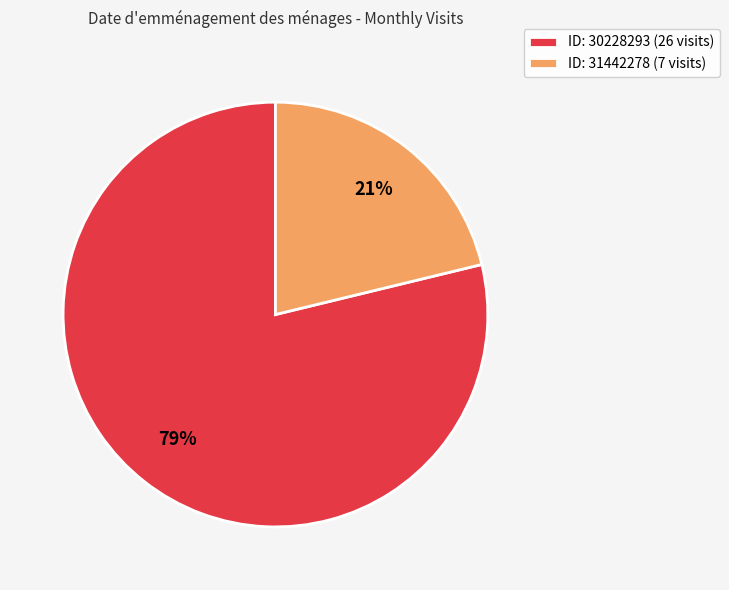

Rank the categories by value from highest to lowest.

ID: 30228293 (26 visits), ID: 31442278 (7 visits)